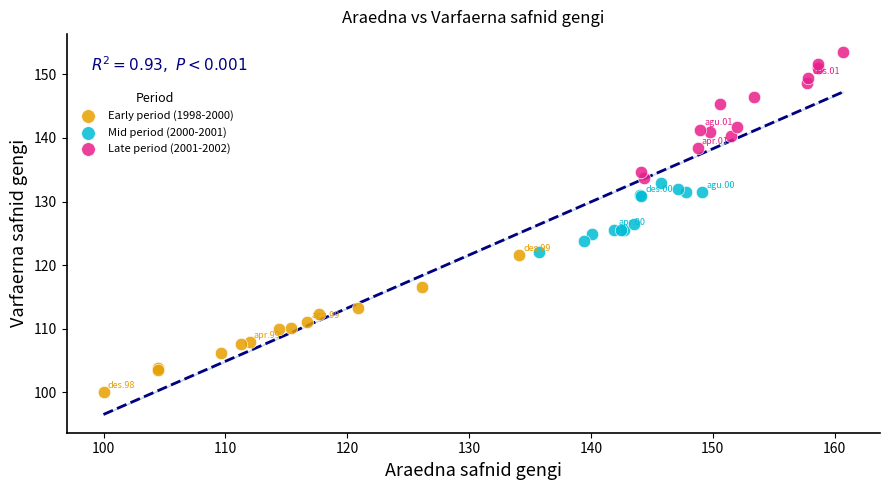

What are all the series names shown in the legend?

Early period (1998-2000), Mid period (2000-2001), Late period (2001-2002)